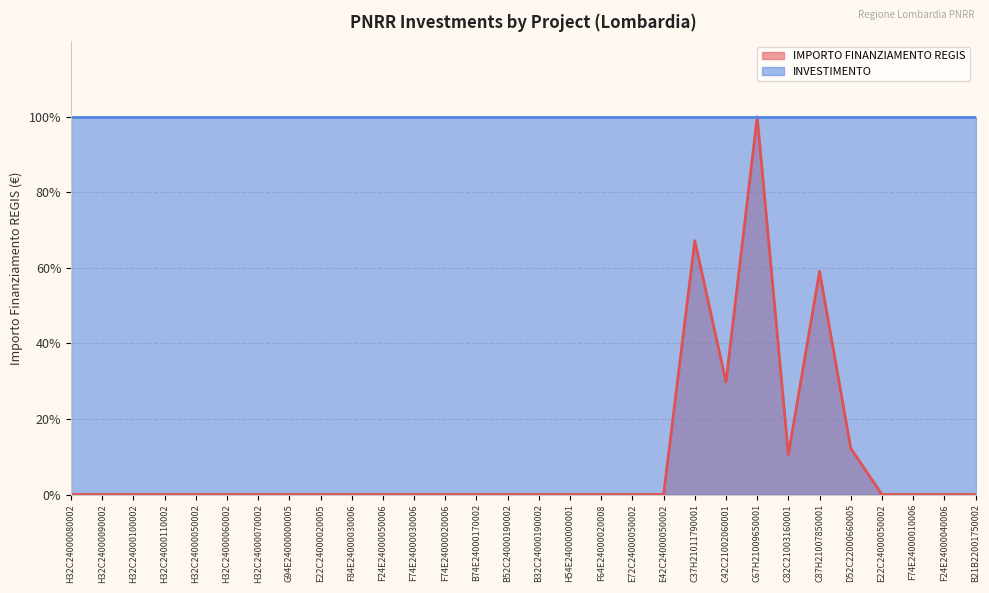

Reading left to right, transcribe all the data shown in this chart.

0.0	0.0	0.0	0.0	0.0	0.0	0.0	0.0	0.0	0.0	0.0	0.0	0.0	0.0	0.0	0.0	0.0	0.0	0.0	0.0	0.7	0.3	1.0	0.1	0.6	0.1	0.0	0.0	0.0	0.0